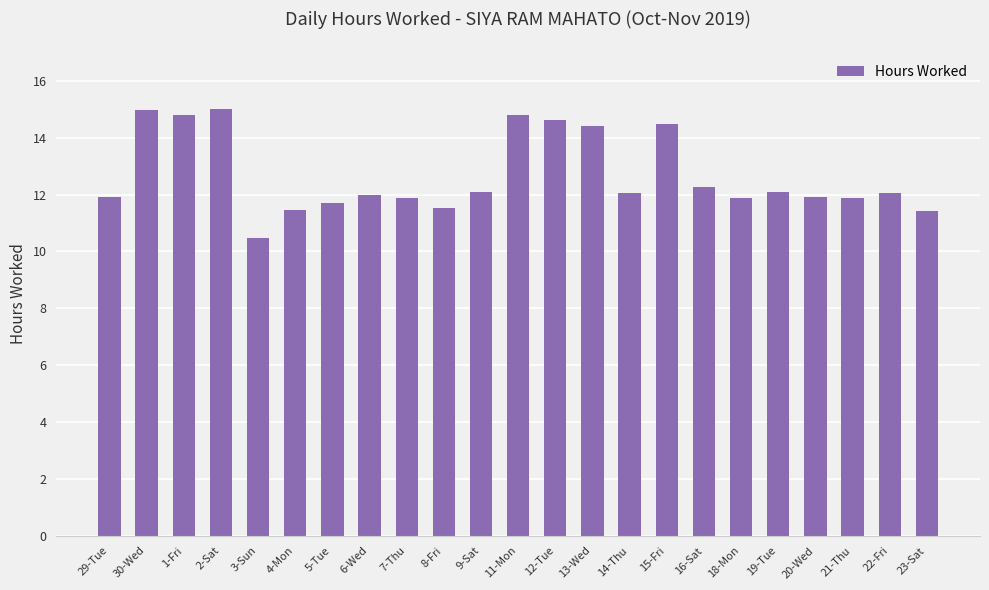

Which label corresponds to the smallest value in the chart?

3-Sun